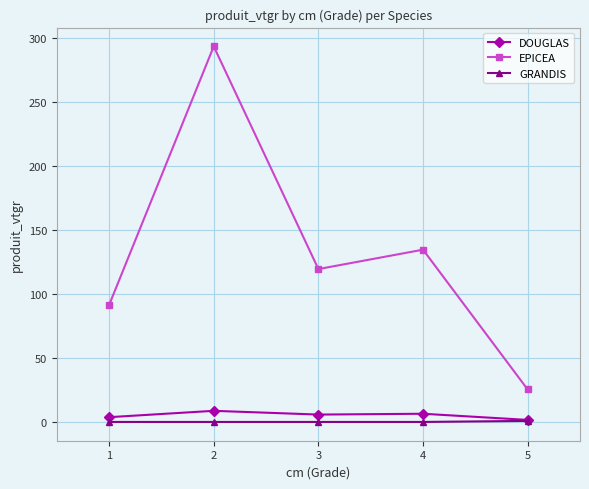

How many lines are shown in the chart?

3